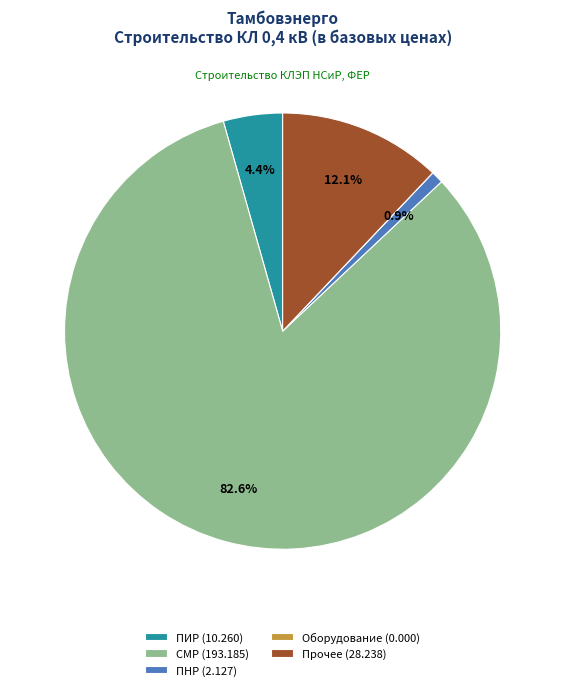

Between ПНР (2.127) and ПИР (10.260), which is larger?

ПИР (10.260)